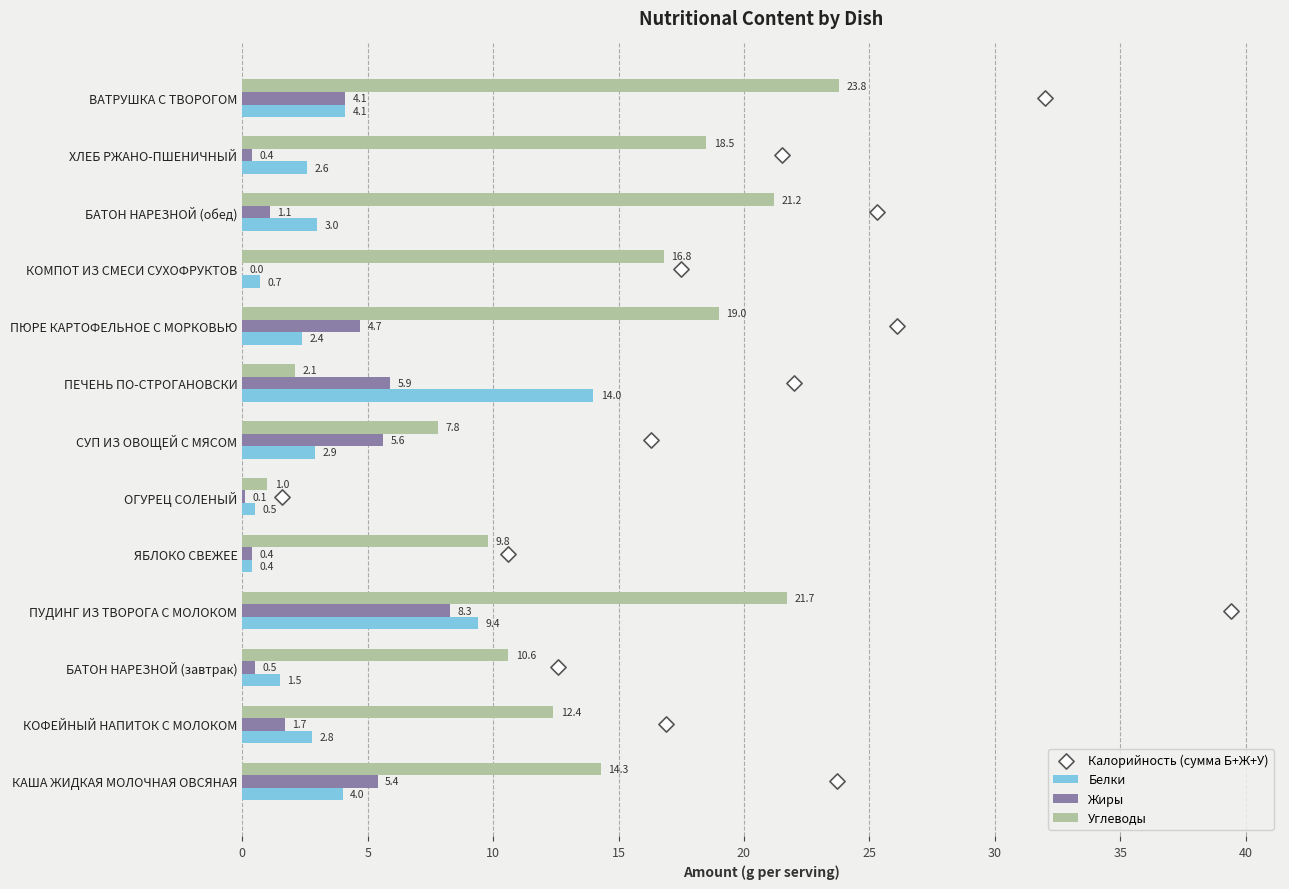

Which series contains the lowest Y value?

Жиры